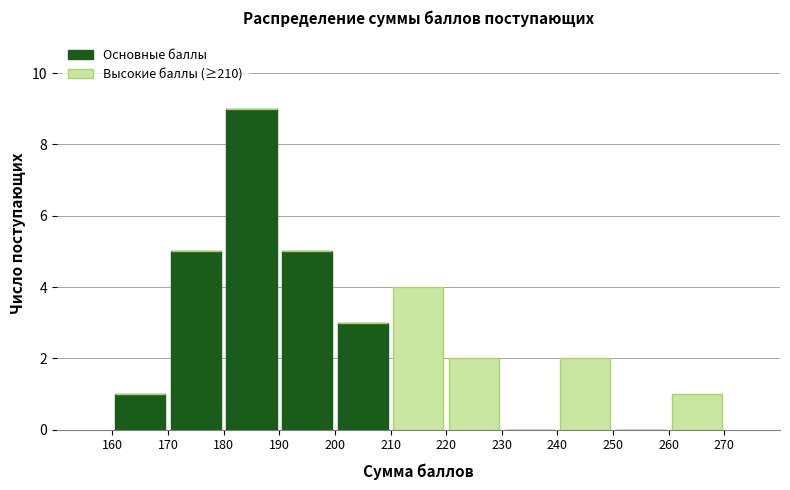

What is the total height of the stacked bar covering 240 to 250 on the x-axis? The values are not printed on the chart, so give them approximately, as read against the axis.

2